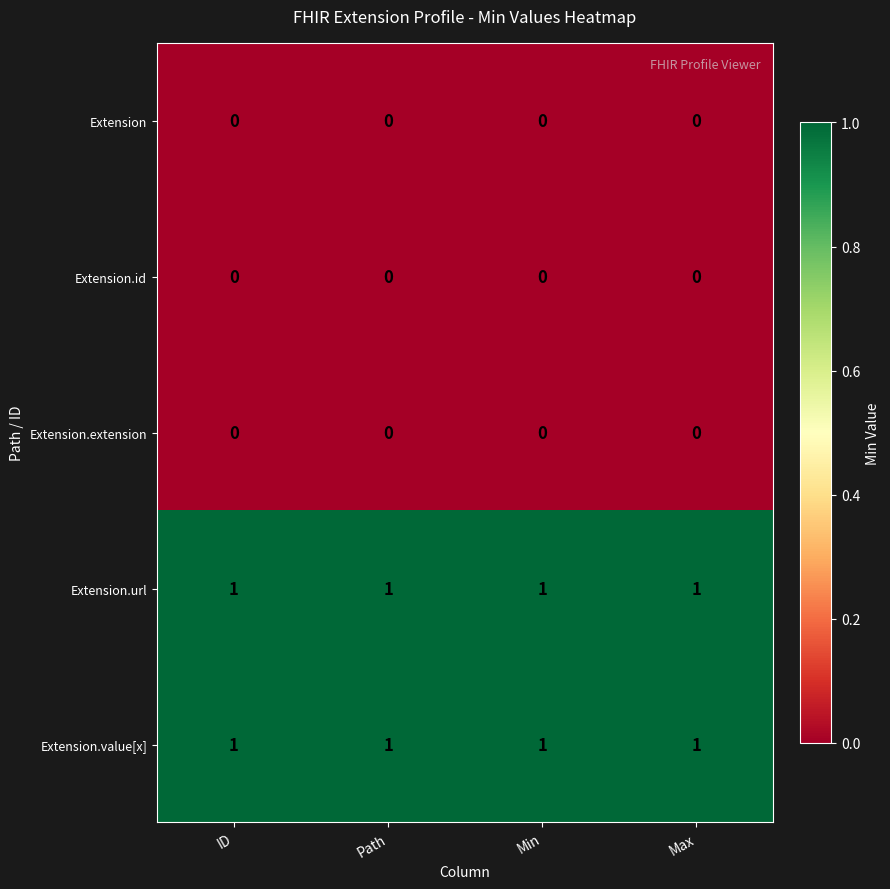

Is the value of Extension.id at Max greater than the value of Extension.value[x] at Max?

No